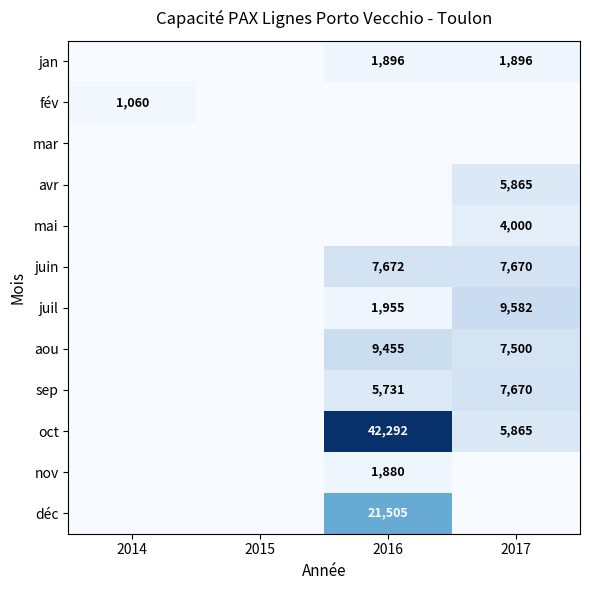

What is the total value across all series at 2016?

92386